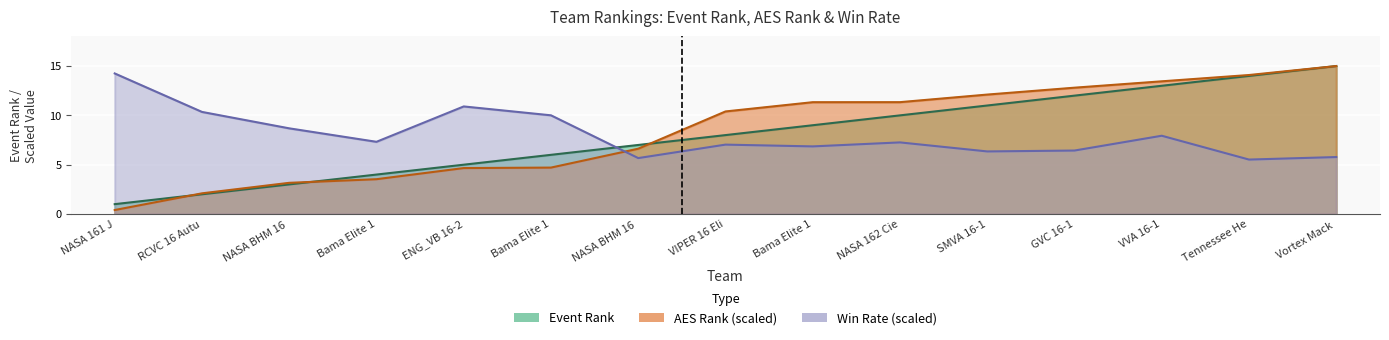

How many data points does each series have?

15